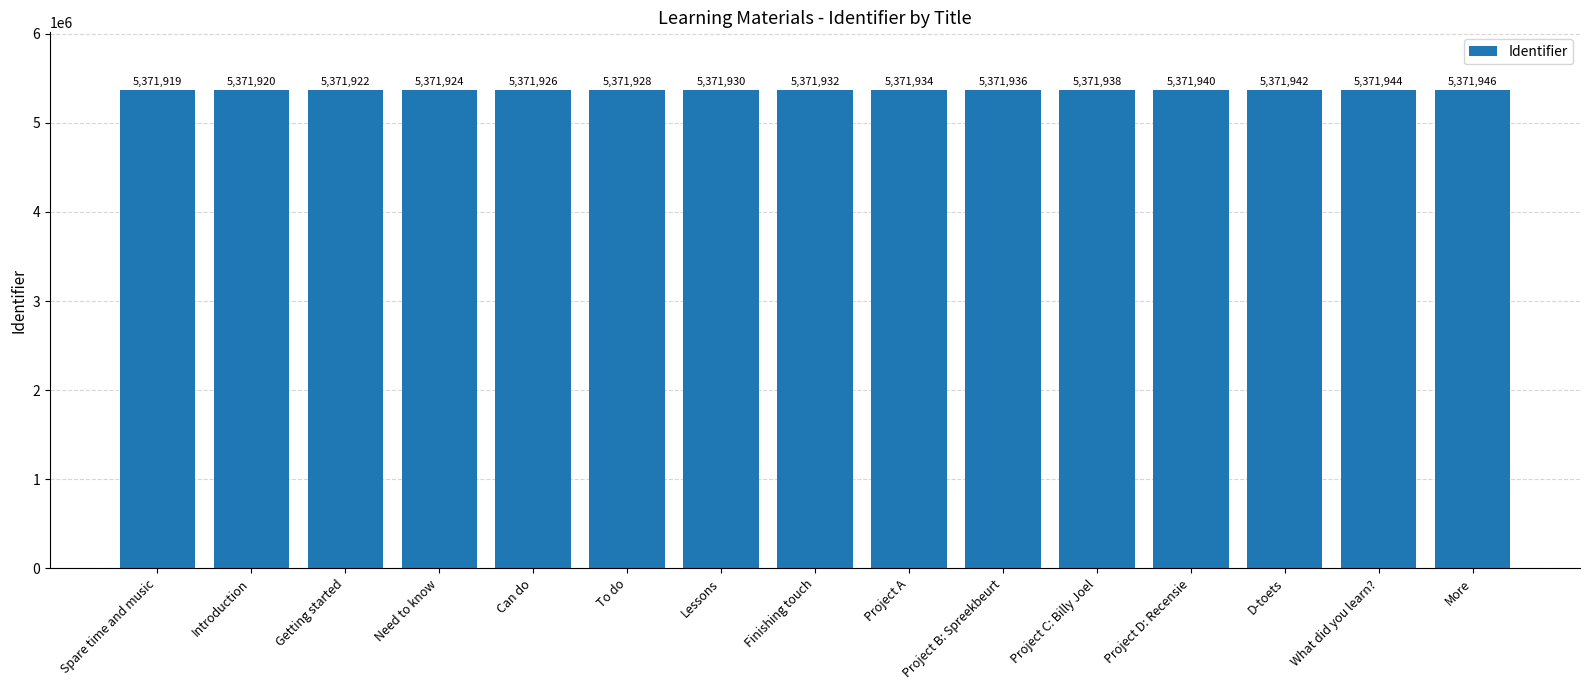

What is the smallest value displayed?

5371919